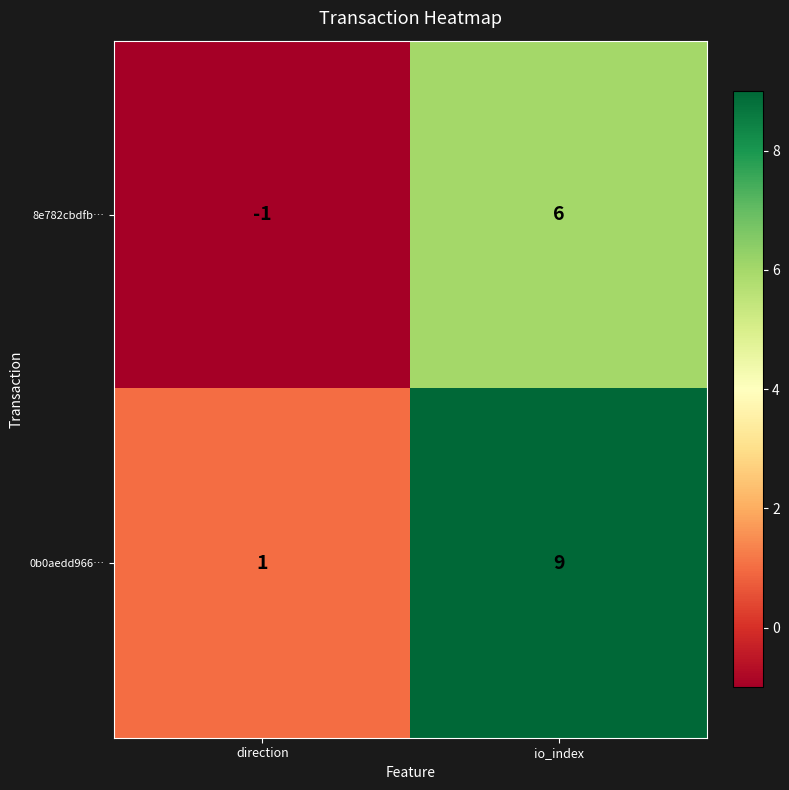

What is the minimum value shown in the chart?

-1